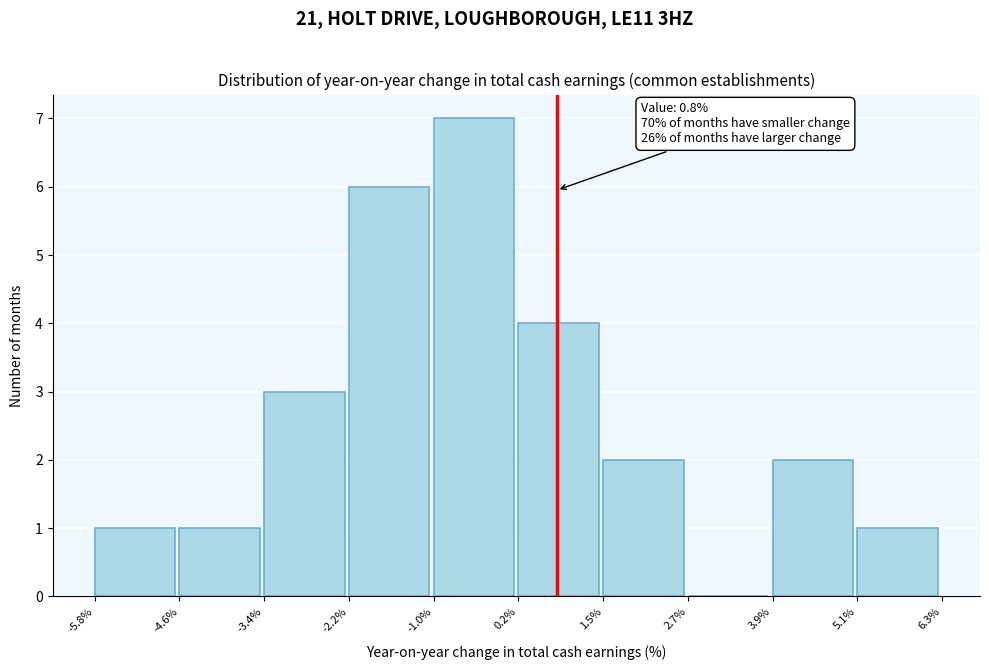

Over which range of the x-axis is the bar tallest?

-1.0% to 0.2%